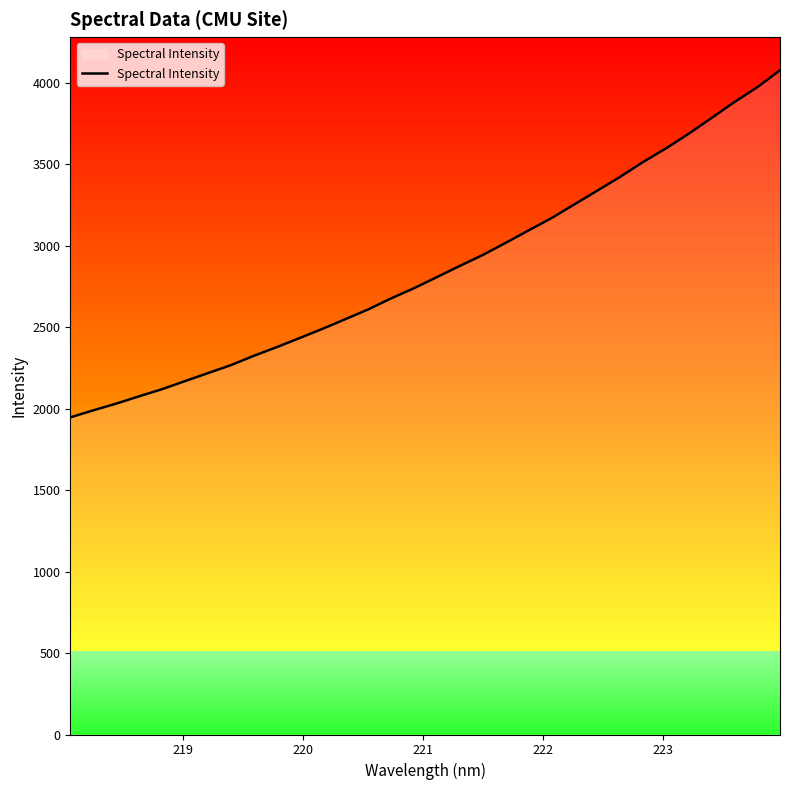

What is the maximum value for Spectral Intensity?

4076.4